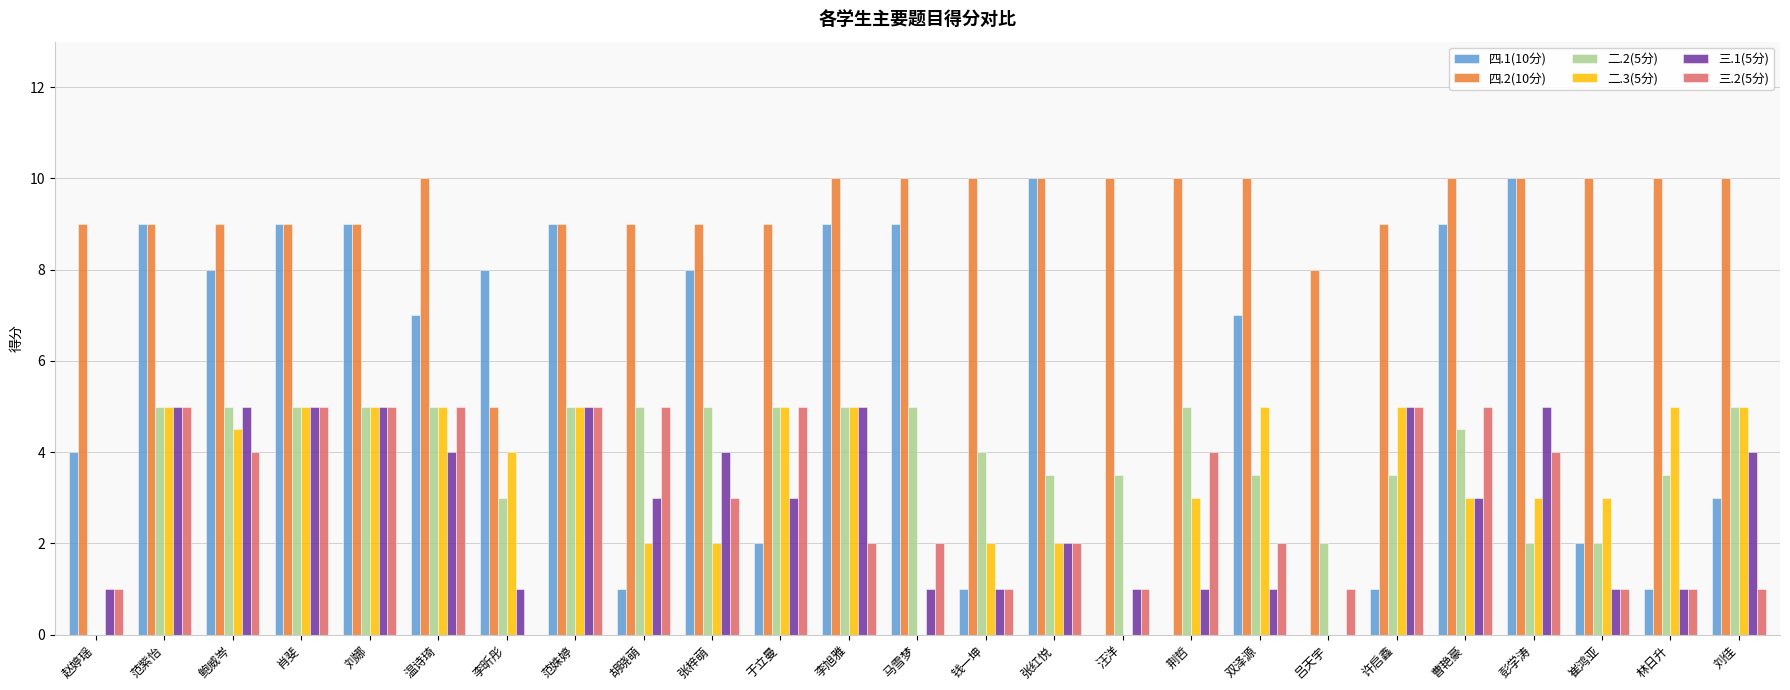

Reading left to right, transcribe all the data shown in this chart.

四.1(10分): 4.0	9.0	8.0	9.0	9.0	7.0	8.0	9.0	1.0	8.0	2.0	9.0	9.0	1.0	10.0	0.0	0.0	7.0	0.0	1.0	9.0	10.0	2.0	1.0	3.0
四.2(10分): 9.0	9.0	9.0	9.0	9.0	10.0	5.0	9.0	9.0	9.0	9.0	10.0	10.0	10.0	10.0	10.0	10.0	10.0	8.0	9.0	10.0	10.0	10.0	10.0	10.0
二.2(5分): 0.0	5.0	5.0	5.0	5.0	5.0	3.0	5.0	5.0	5.0	5.0	5.0	5.0	4.0	3.5	3.5	5.0	3.5	2.0	3.5	4.5	2.0	2.0	3.5	5.0
二.3(5分): 0.0	5.0	4.5	5.0	5.0	5.0	4.0	5.0	2.0	2.0	5.0	5.0	0.0	2.0	2.0	0.0	3.0	5.0	0.0	5.0	3.0	3.0	3.0	5.0	5.0
三.1(5分): 1.0	5.0	5.0	5.0	5.0	4.0	1.0	5.0	3.0	4.0	3.0	5.0	1.0	1.0	2.0	1.0	1.0	1.0	0.0	5.0	3.0	5.0	1.0	1.0	4.0
三.2(5分): 1.0	5.0	4.0	5.0	5.0	5.0	0.0	5.0	5.0	3.0	5.0	2.0	2.0	1.0	2.0	1.0	4.0	2.0	1.0	5.0	5.0	4.0	1.0	1.0	1.0